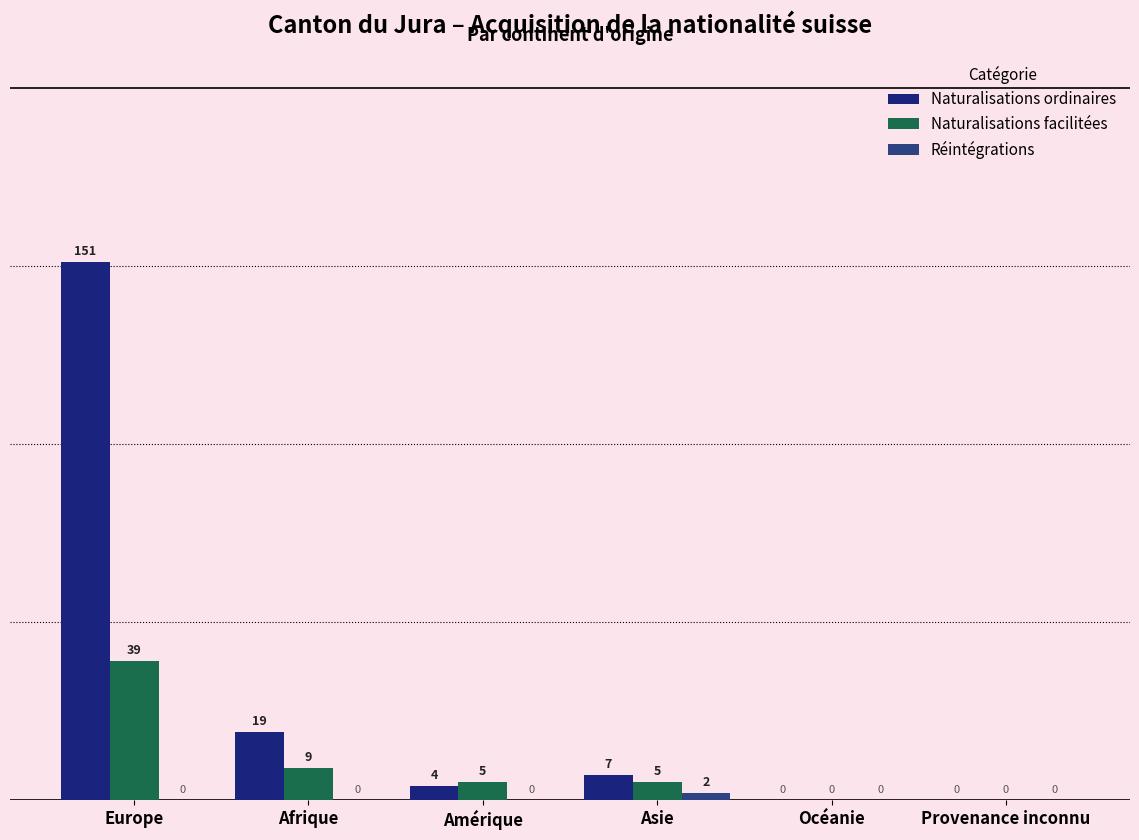

What is the total value across all series at Europe?

190